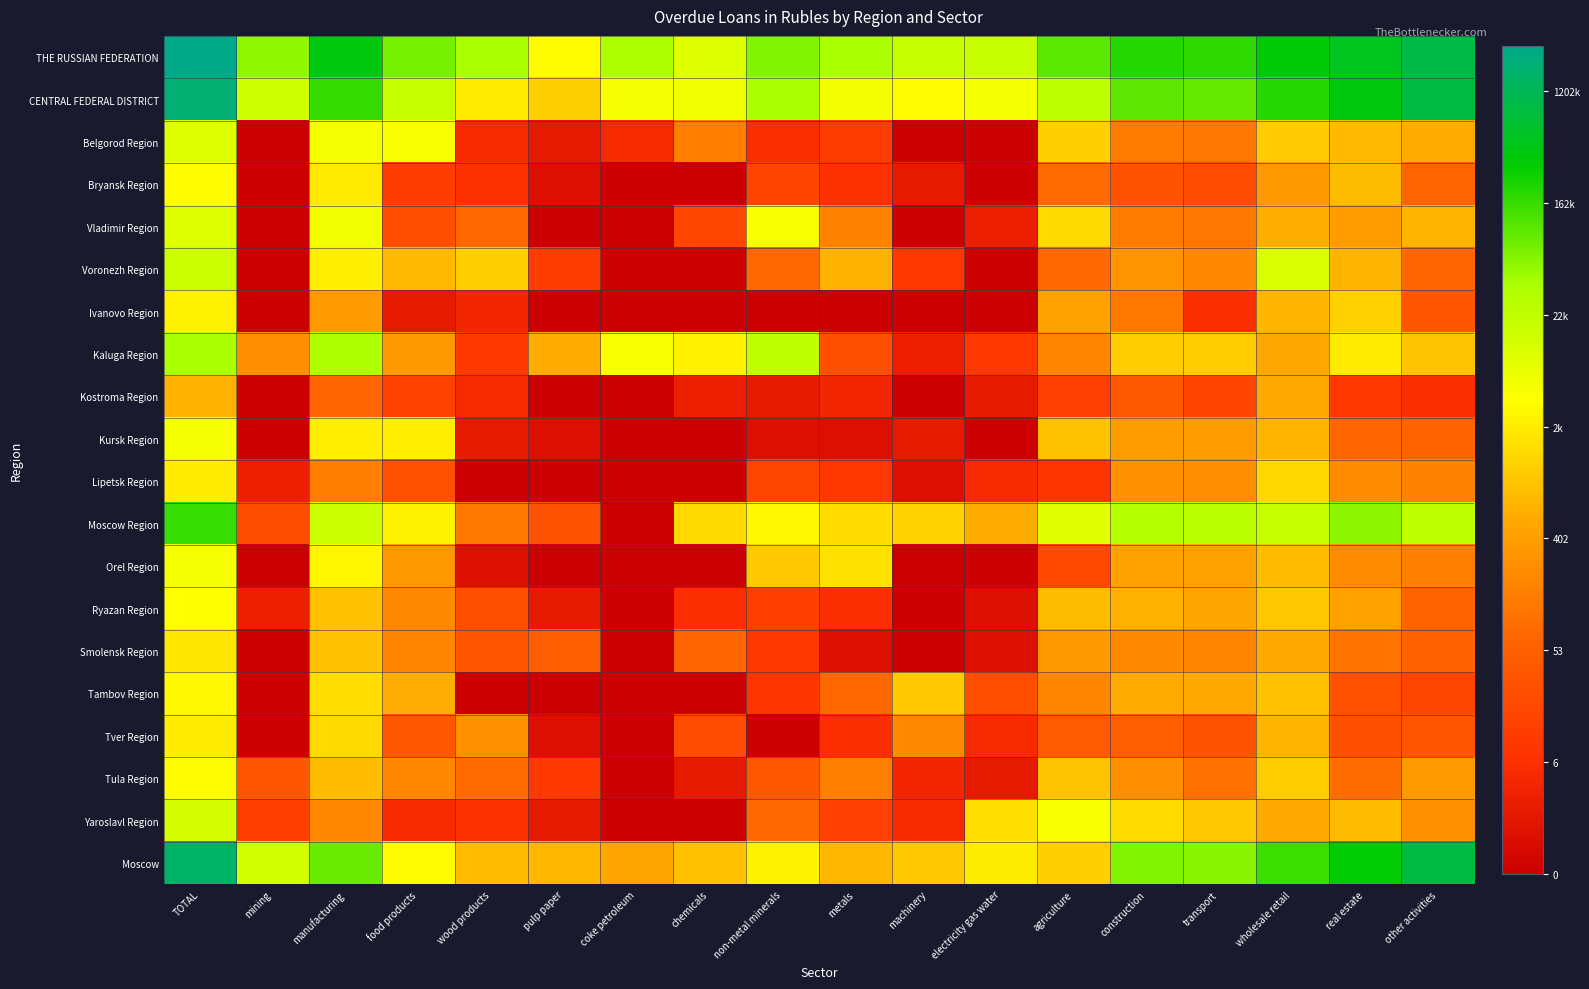

Which series has the largest total across all categories?

THE RUSSIAN FEDERATION